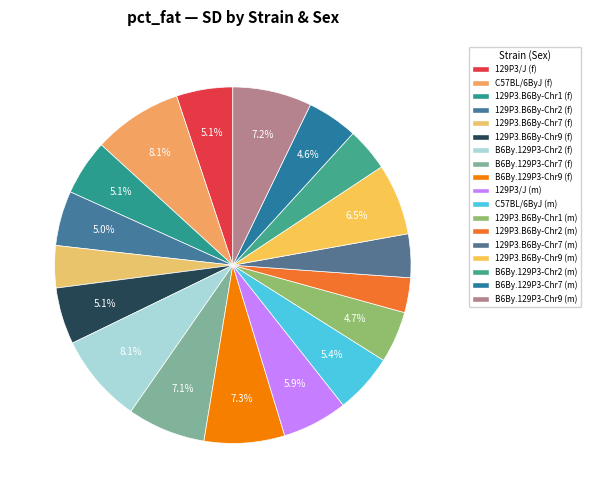

How many slices are in this pie chart?

18